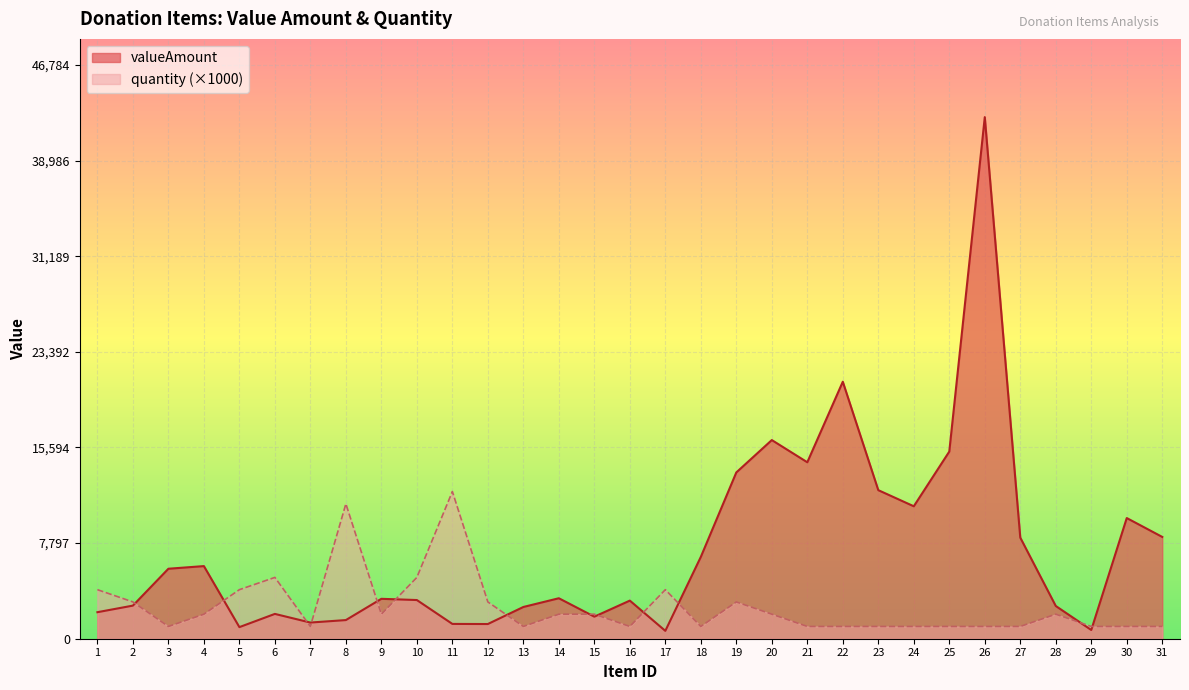

Which has a higher value, 23 or 19?

19